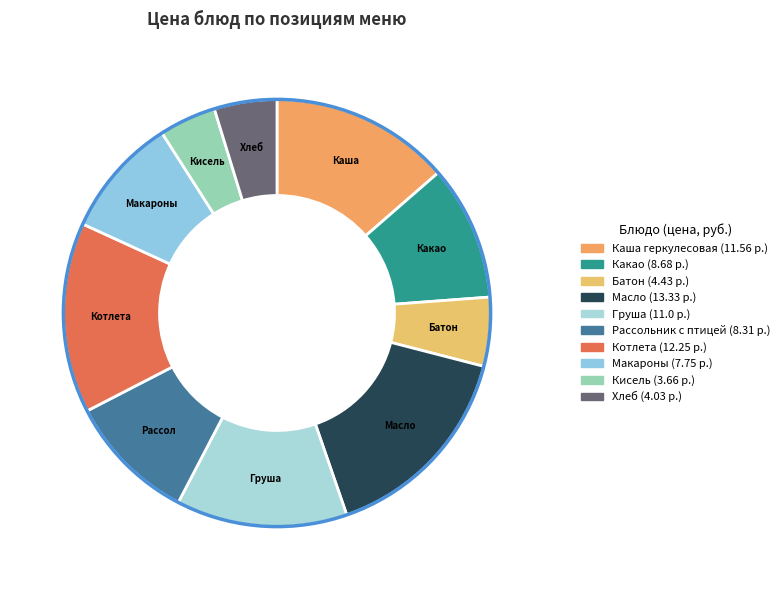

Which has a higher value, Груша or Масло?

Масло